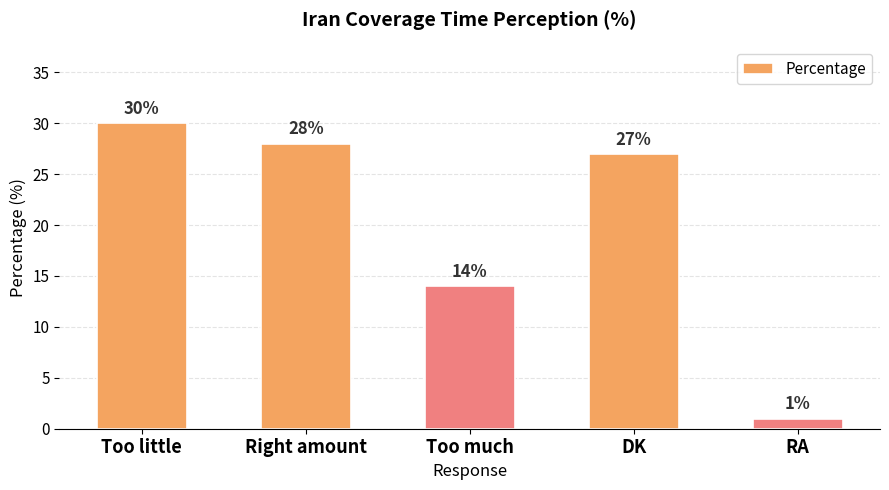

Approximately how many times larger is the value at Too little compared to Too much?

2.1